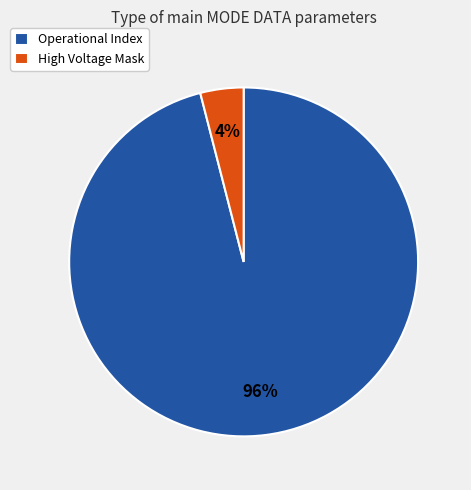

Which category has the smallest portion of the pie?

High Voltage Mask